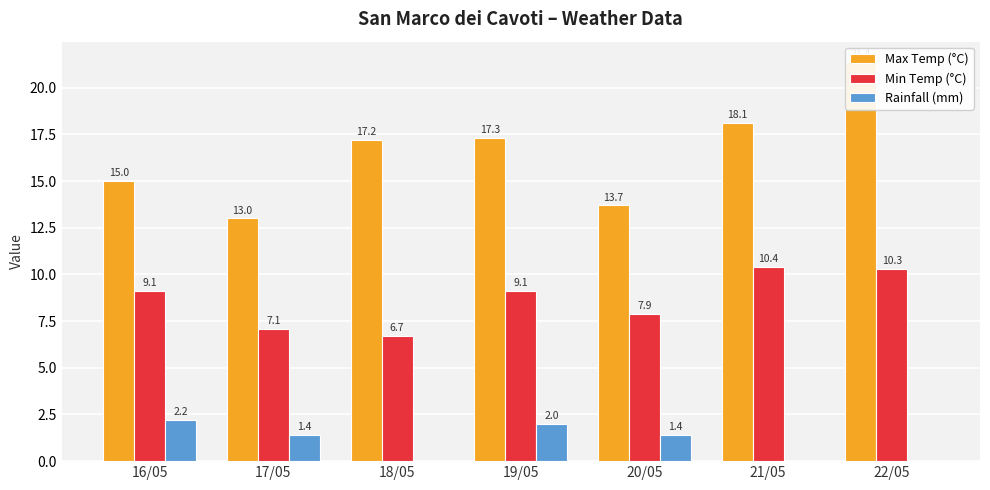

What is the sum of the Min Temp (°C) values at 18/05 and 16/05?

15.8